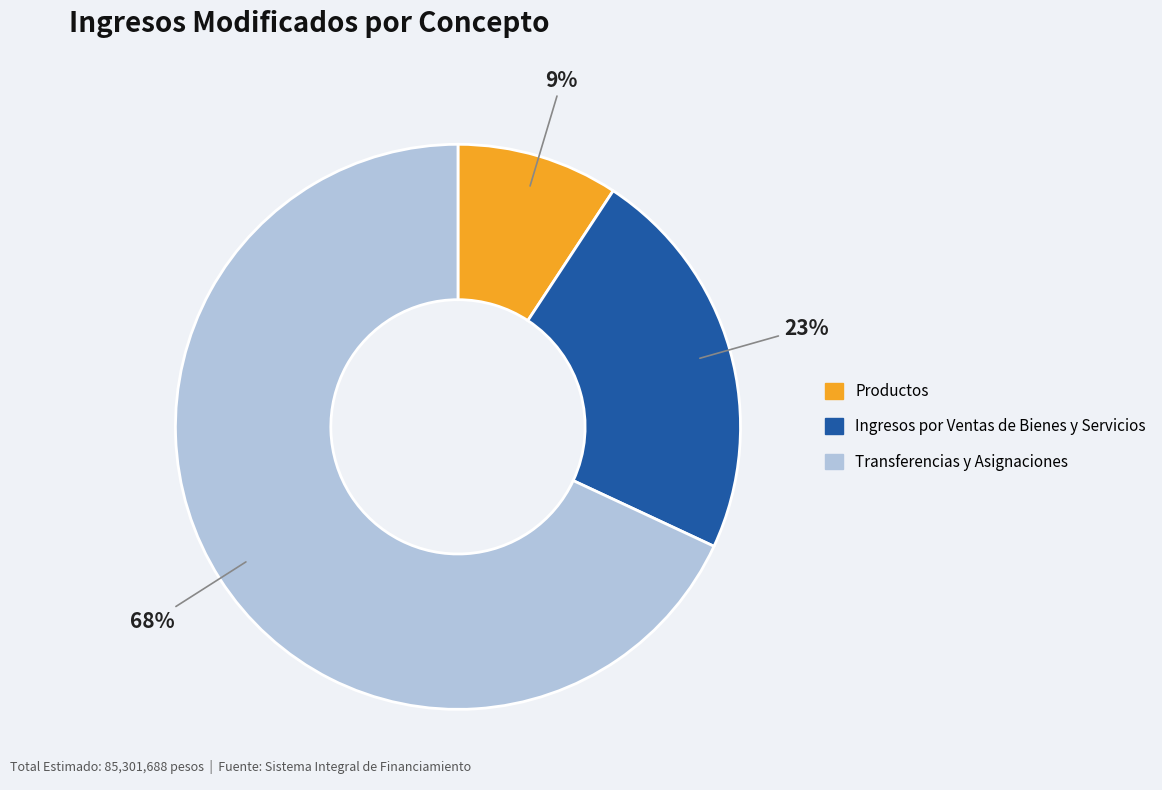

To the nearest percent, what is the average slice percentage?

33%